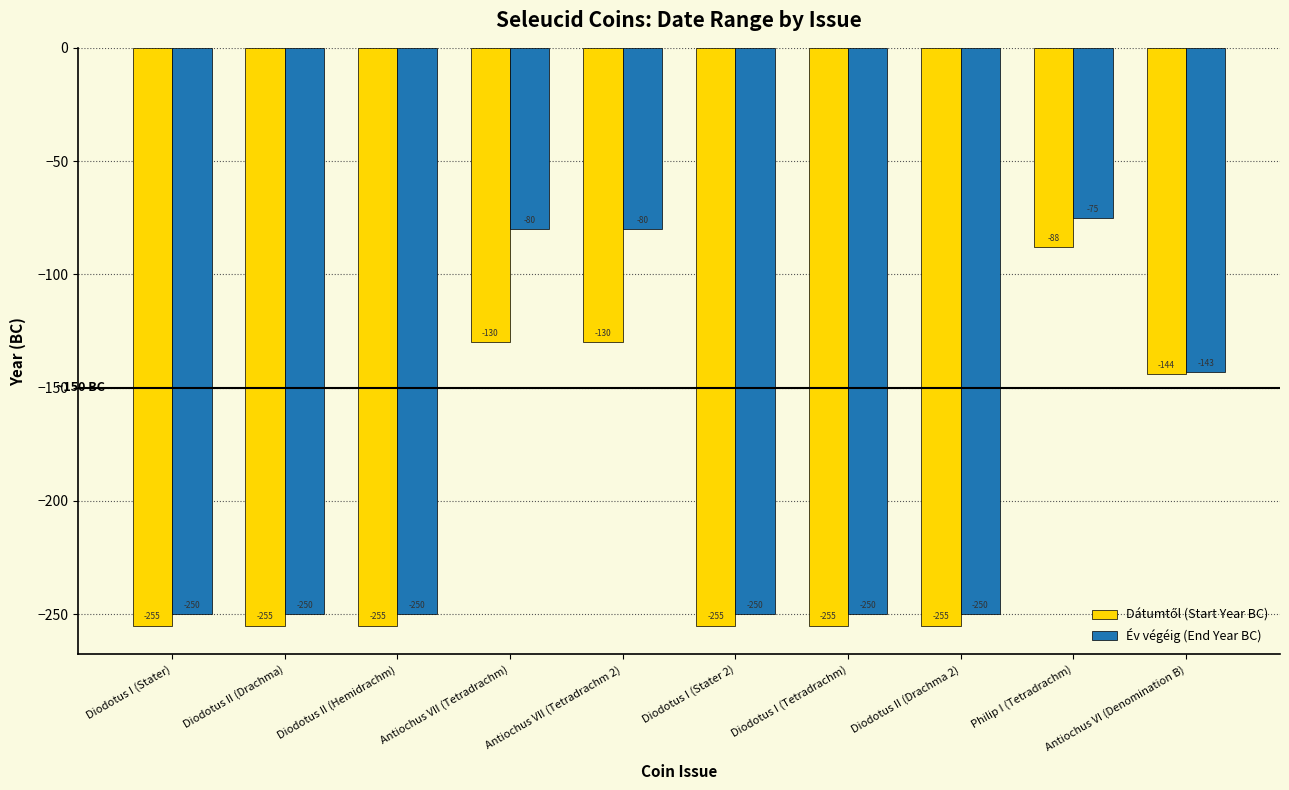

Which series has the largest total across all categories?

Év végéig (End Year BC)